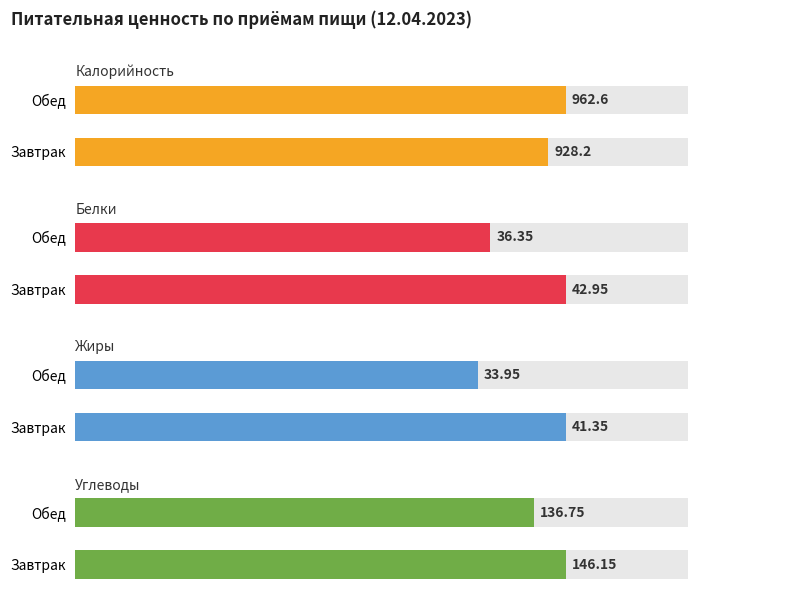

True or false: Углеводы has a value of 231.7 at Завтрак.

False